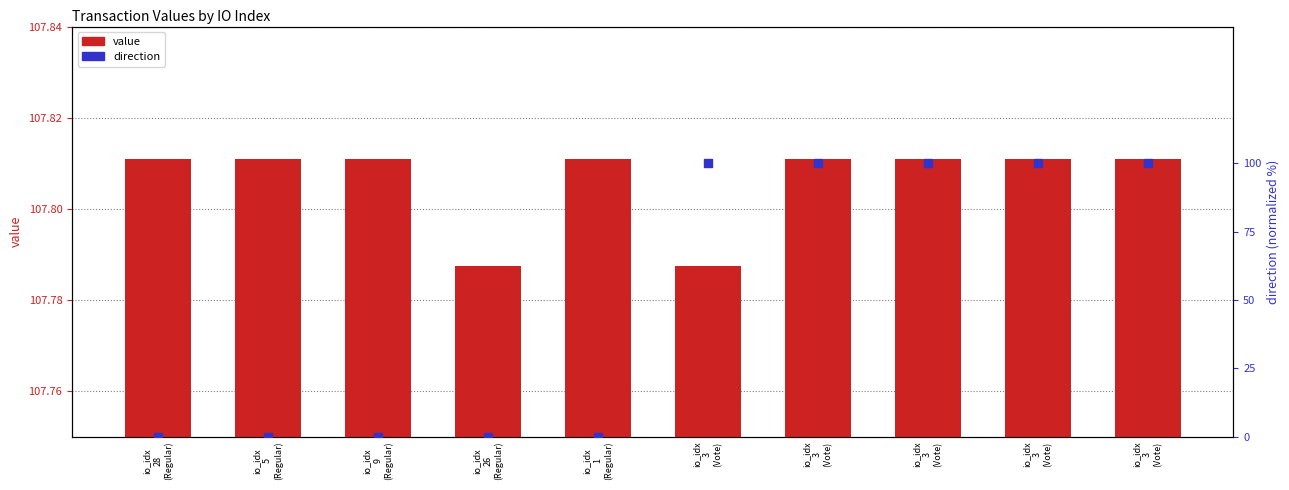

Is the value of direction at io_idx
1
(Regular) greater than the value of value at io_idx
3
(Vote)?

No